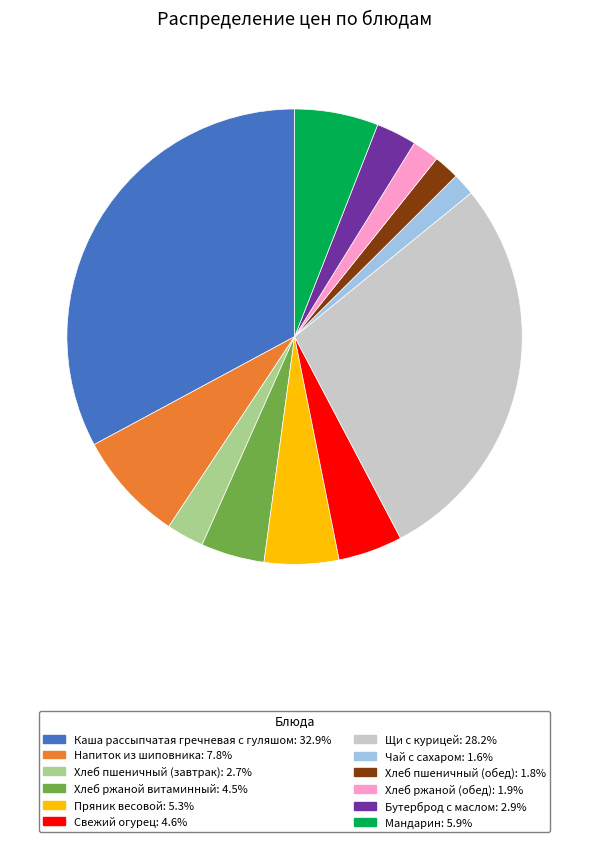

Count the number of slices in the pie.

12